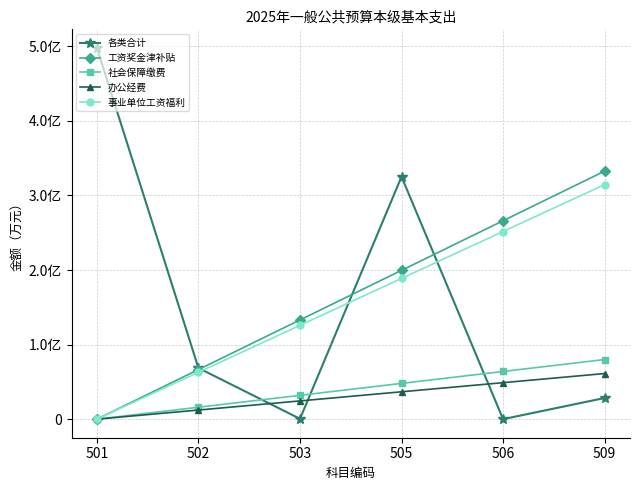

What is the value of the 社会保障缴费 point at the 3rd from the left?

3198.3